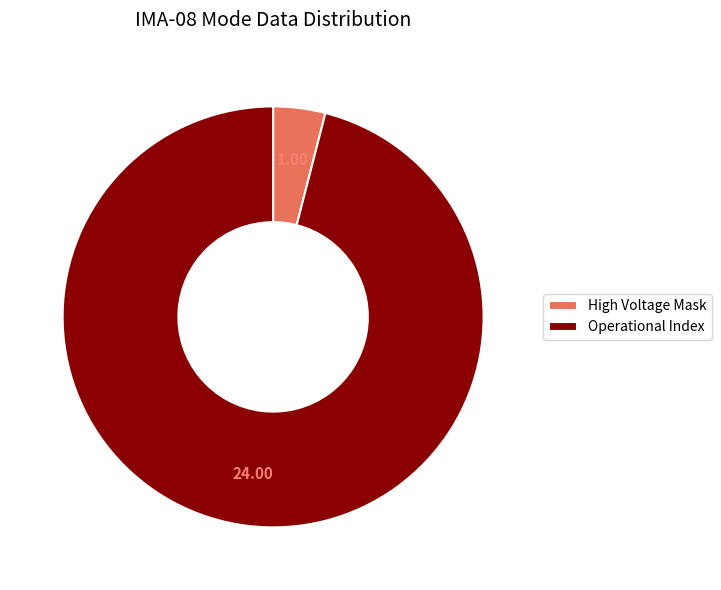

Is the sum of Operational Index and High Voltage Mask greater than half?

Yes